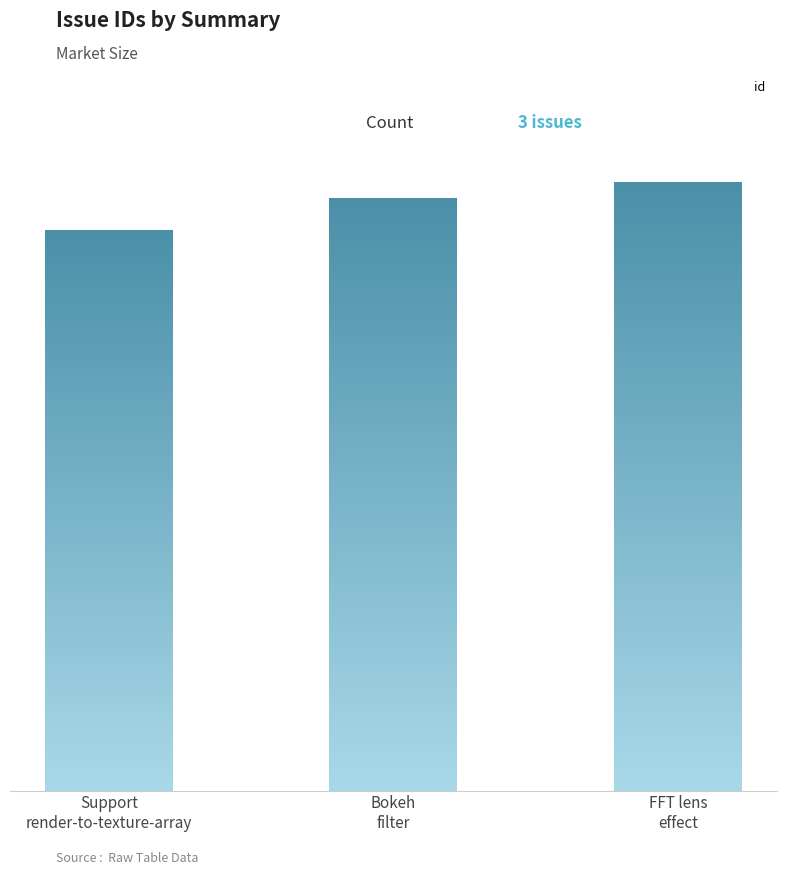

Is it true that the value at FFT lens
effect is 38?

True